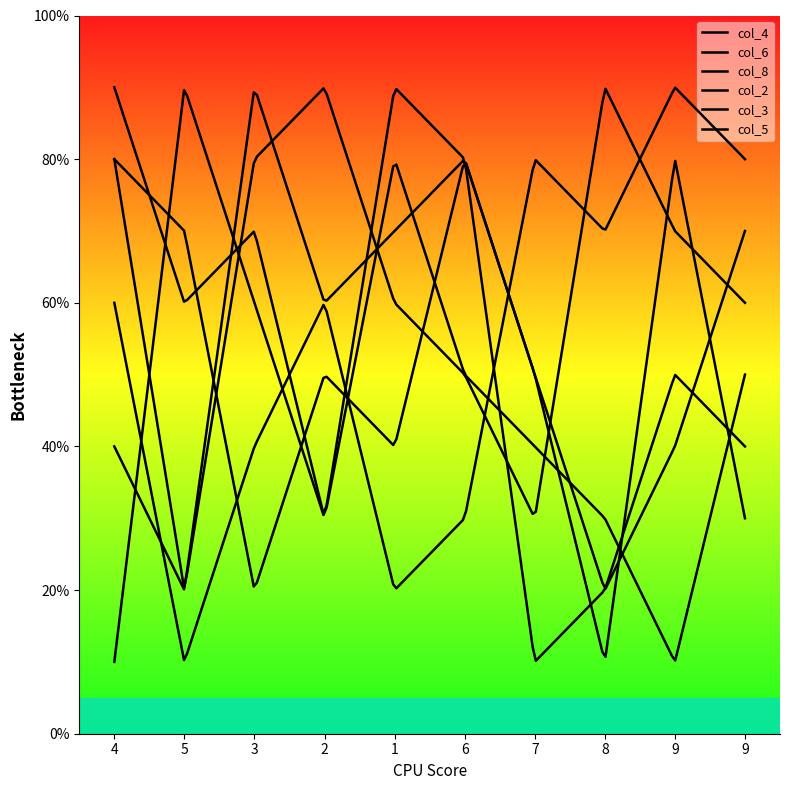

Is this an area chart (filled region under the line)?

No